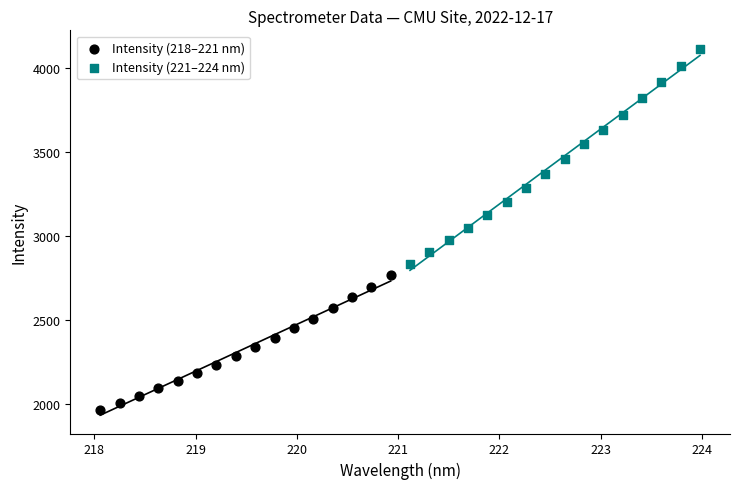

Which series reaches the maximum Y coordinate?

Intensity (221–224 nm)